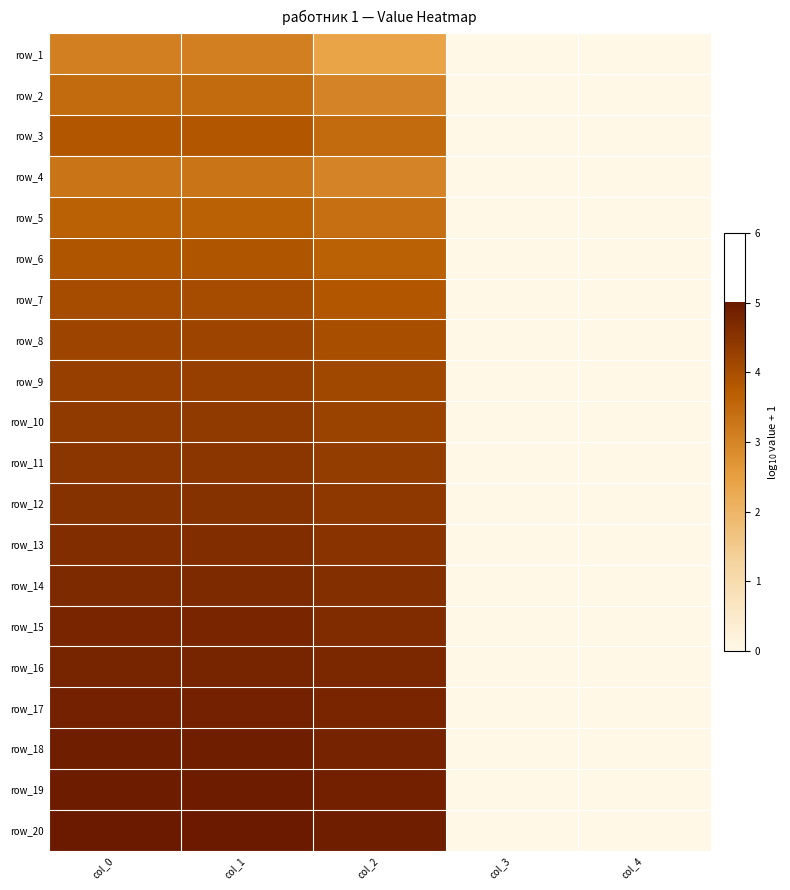

What is the total value across all series at col_0?

85.8